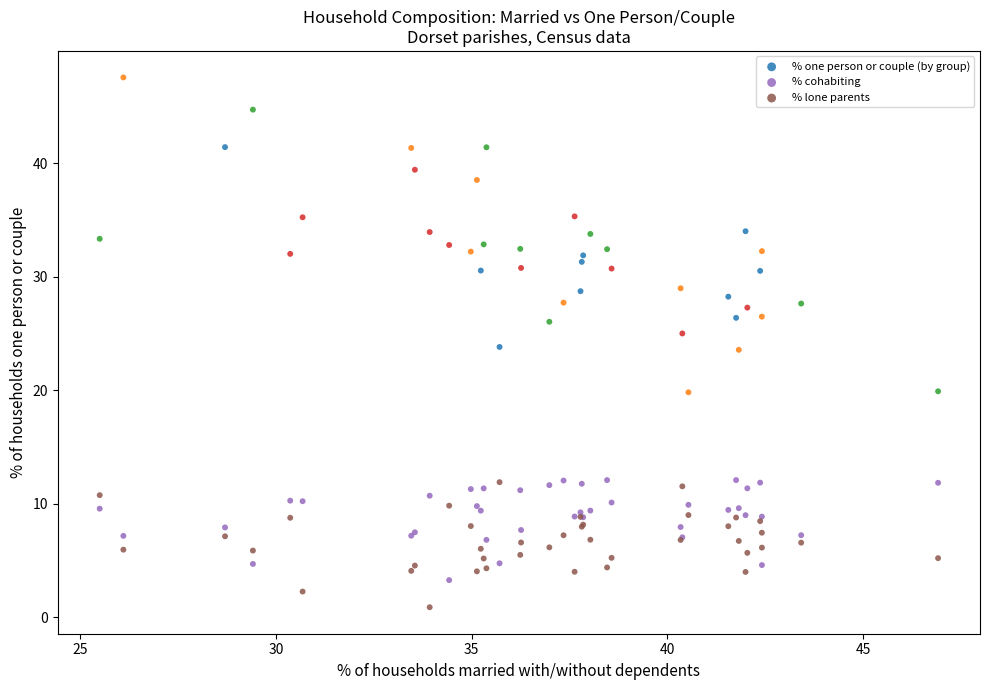

Which series reaches the maximum Y coordinate?

% one person or couple (by group)